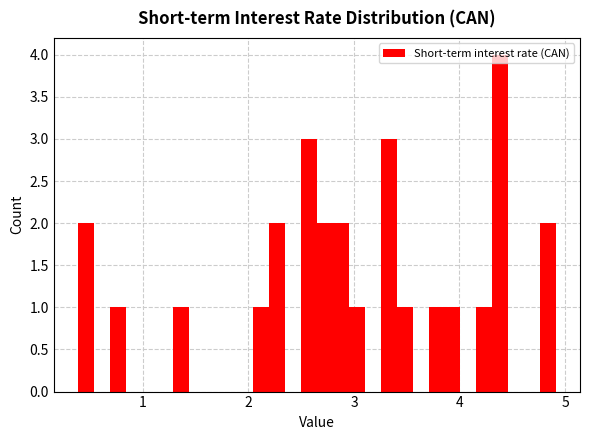

Read against the x-axis, roughly where is the centre of the tallest bar?

4.4